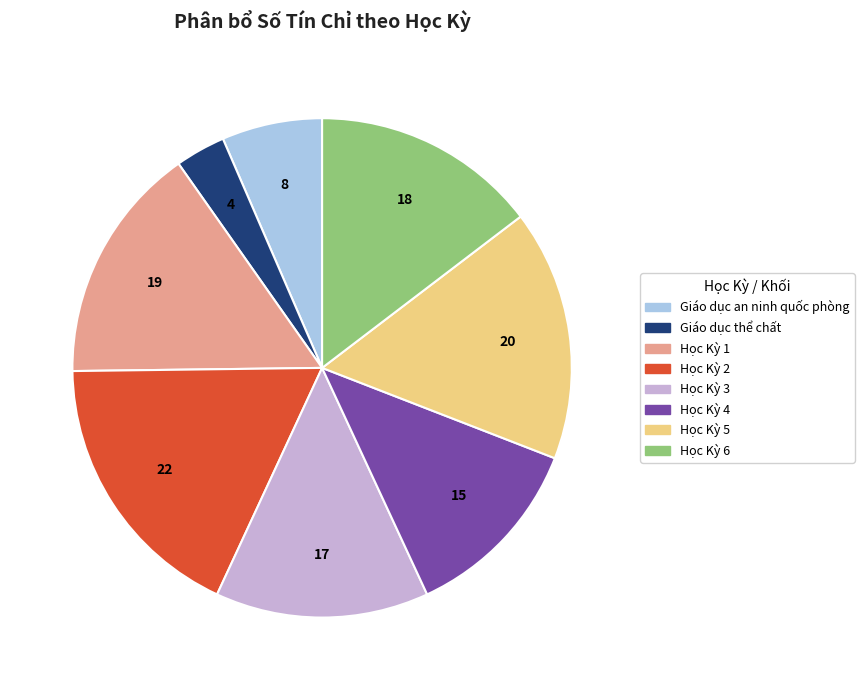

Which has a higher value, Giáo dục thể chất or Học Kỳ 4?

Học Kỳ 4